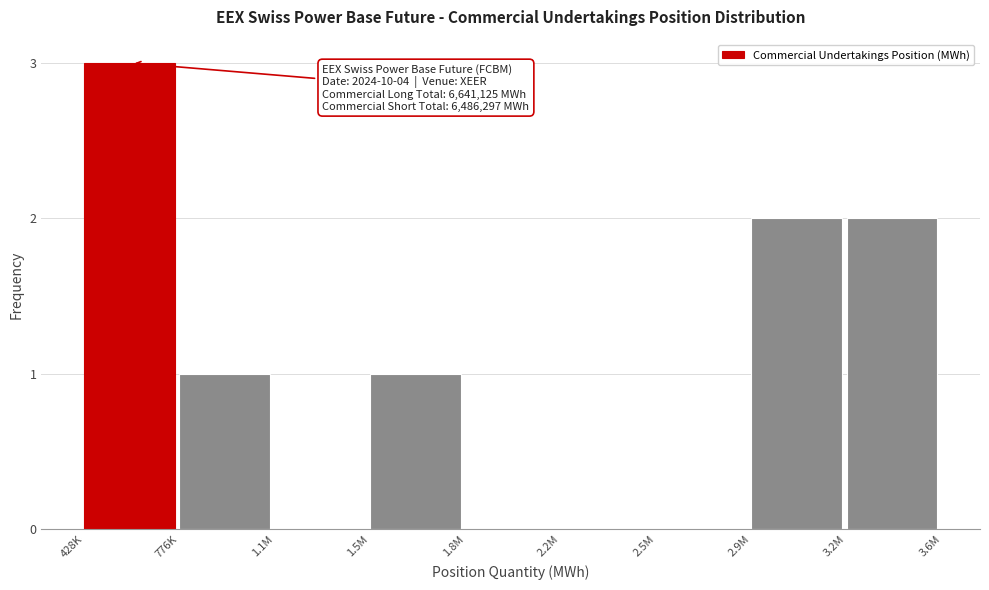

Reading left to right, what are all the values shown in this chart?

428K=3	776K=1	1.1M=0	1.5M=1	1.8M=0	2.2M=0	2.5M=0	2.9M=2	3.2M=2